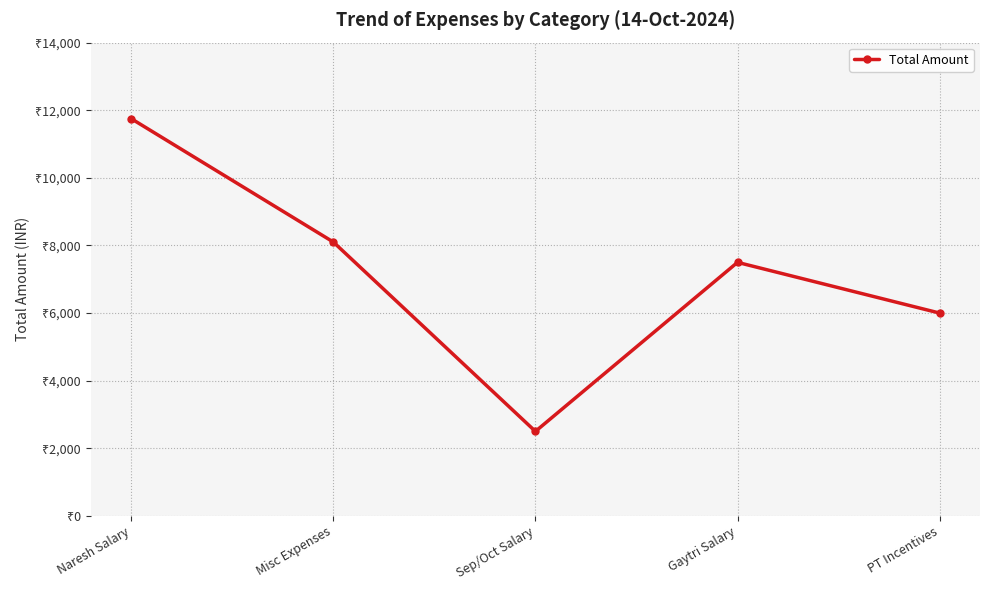

How many points are lower than both their immediate neighbors (excluding endpoints)?

1